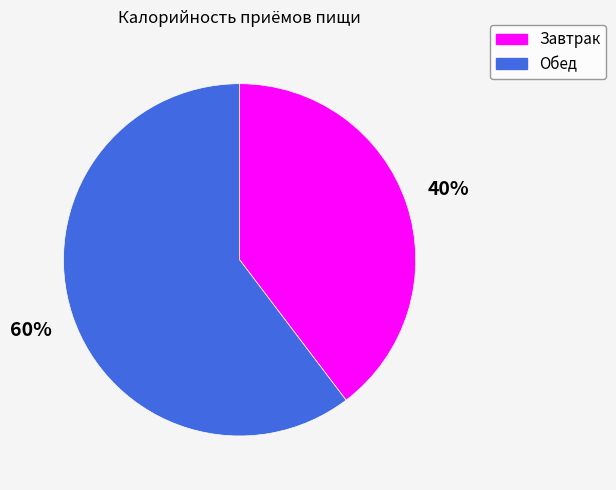

Approximately how many times larger is the value at Завтрак compared to Обед?

0.7